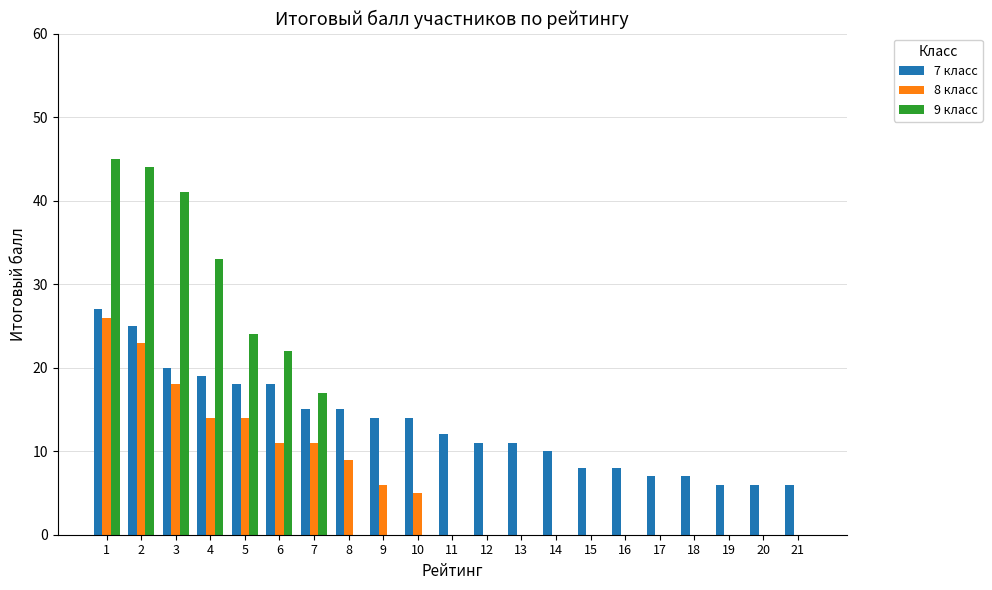

What is the spread (max minus min) of values at 7?

6